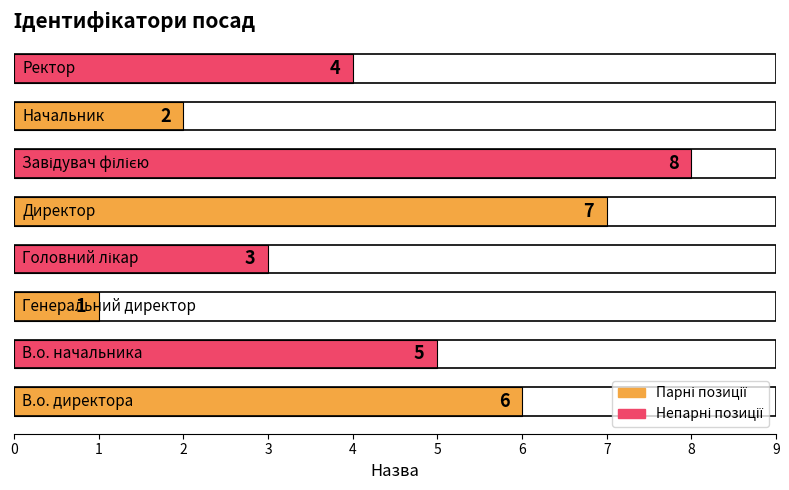

How many values are between 3 and 7?

5